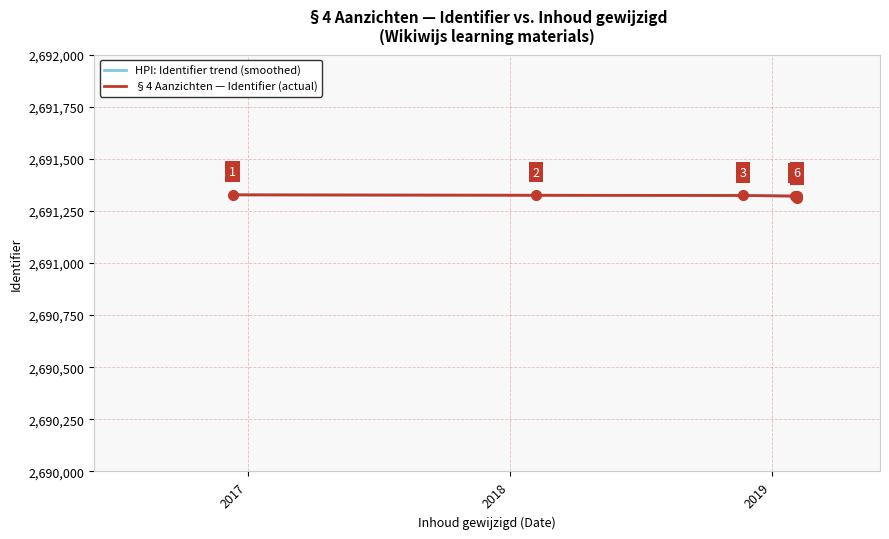

What is the average value?

2691322